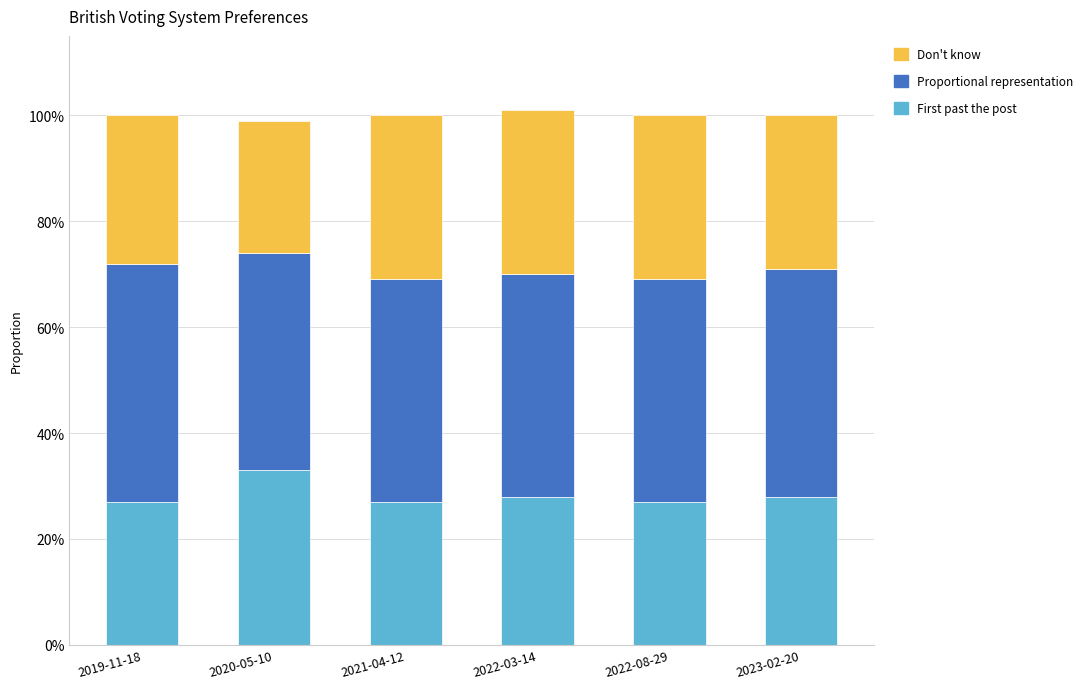

Count the First past the post values in the range 0 to 1.

6